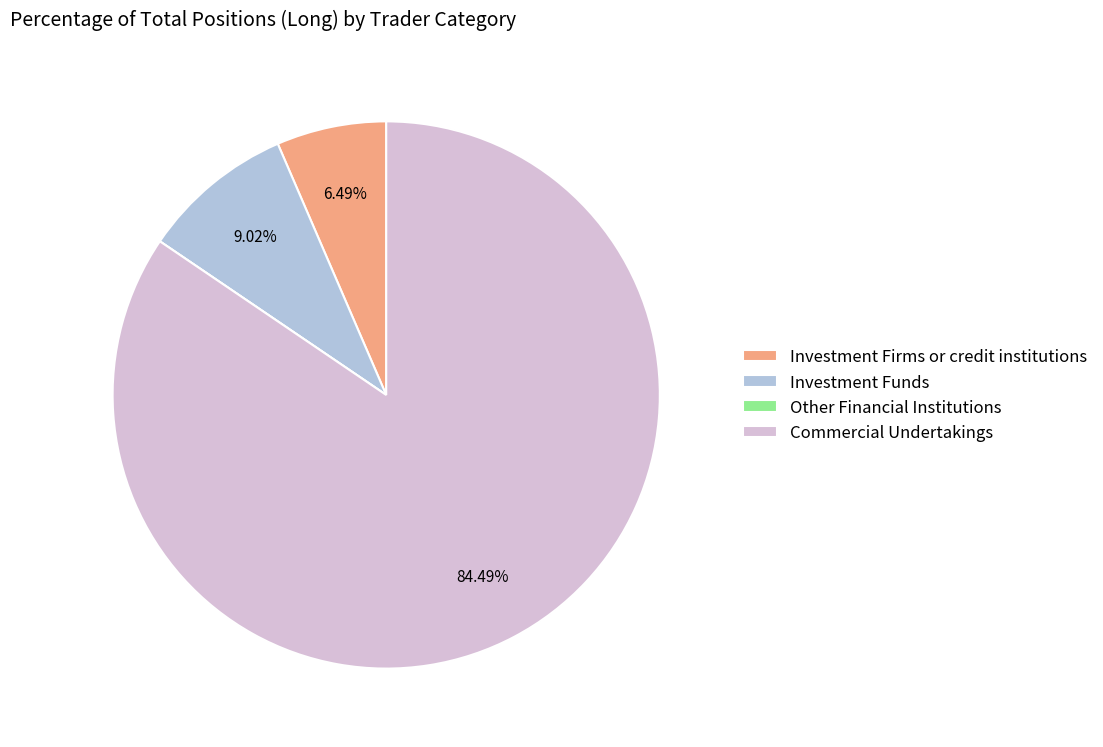

Is there any slice that represents more than half of the pie?

Yes